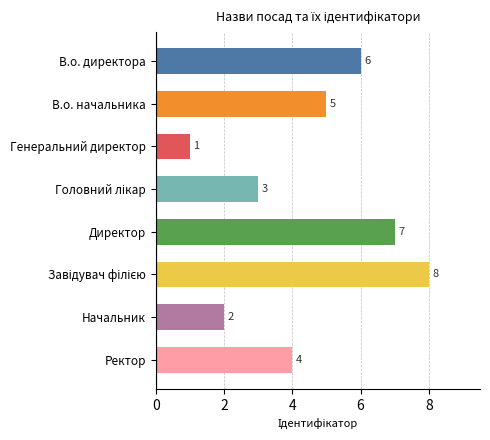

Is it true that the value at Начальник is 1?

False